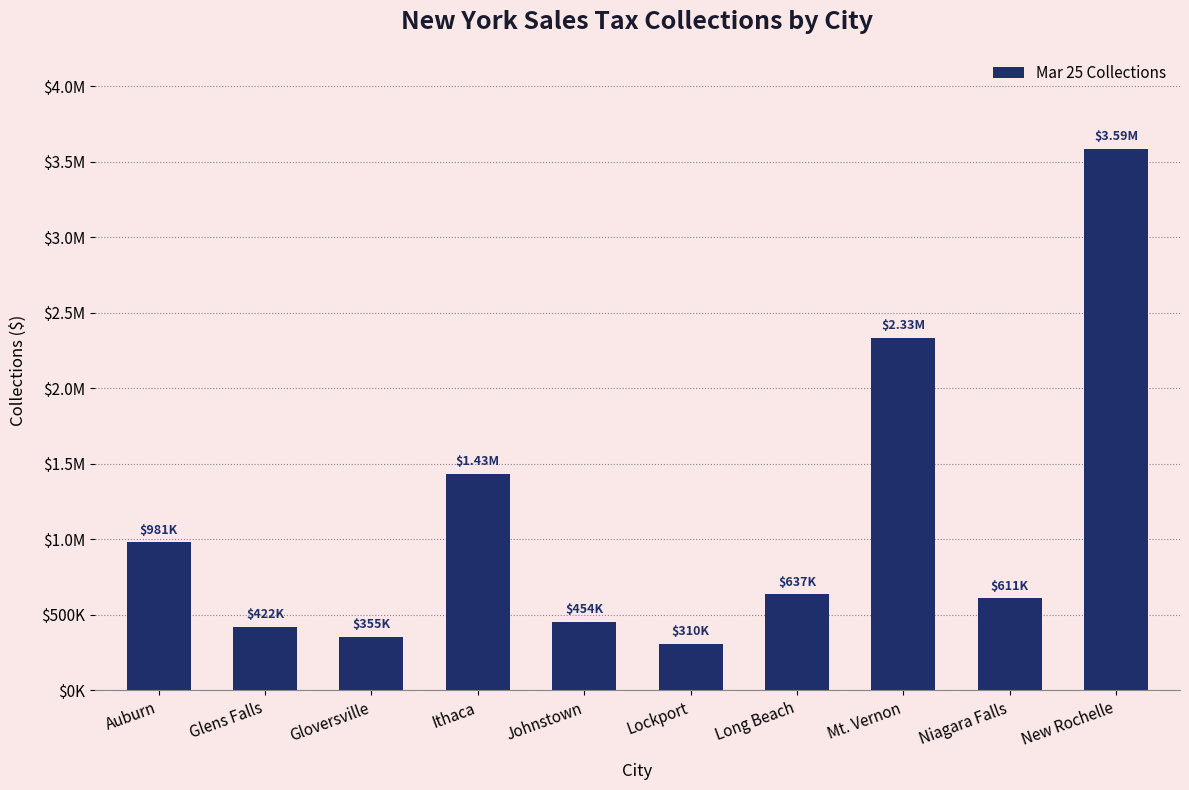

What position from the left is Long Beach?

7